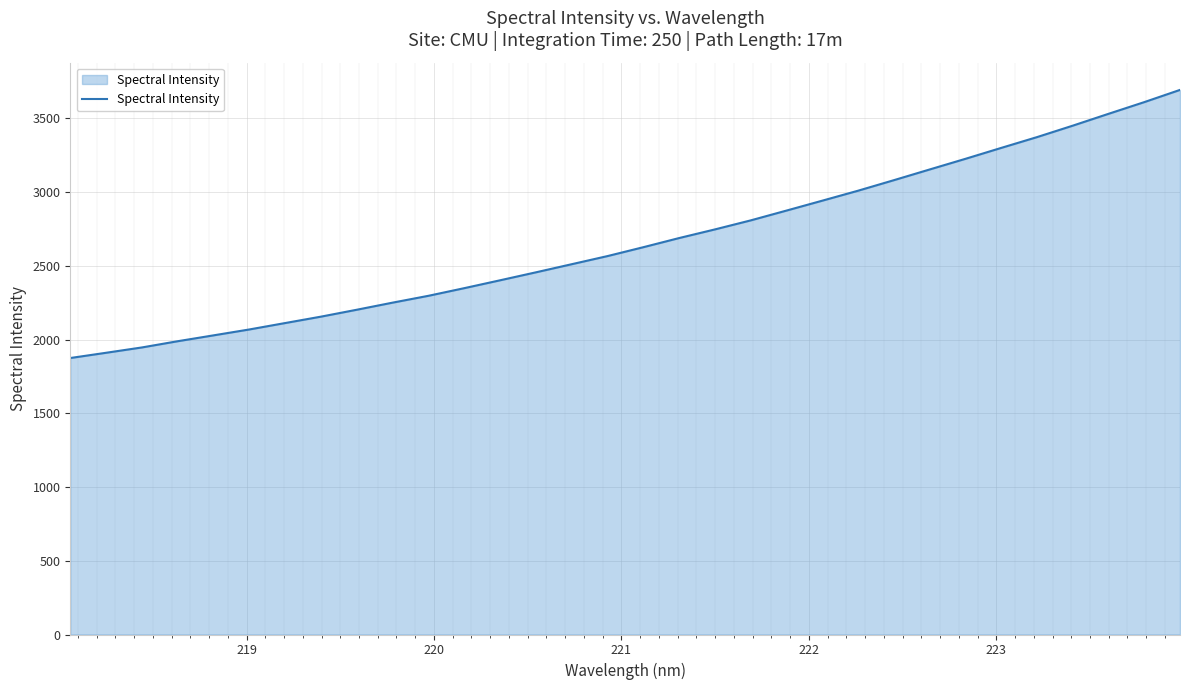

What is the minimum value shown in the chart?

1875.2